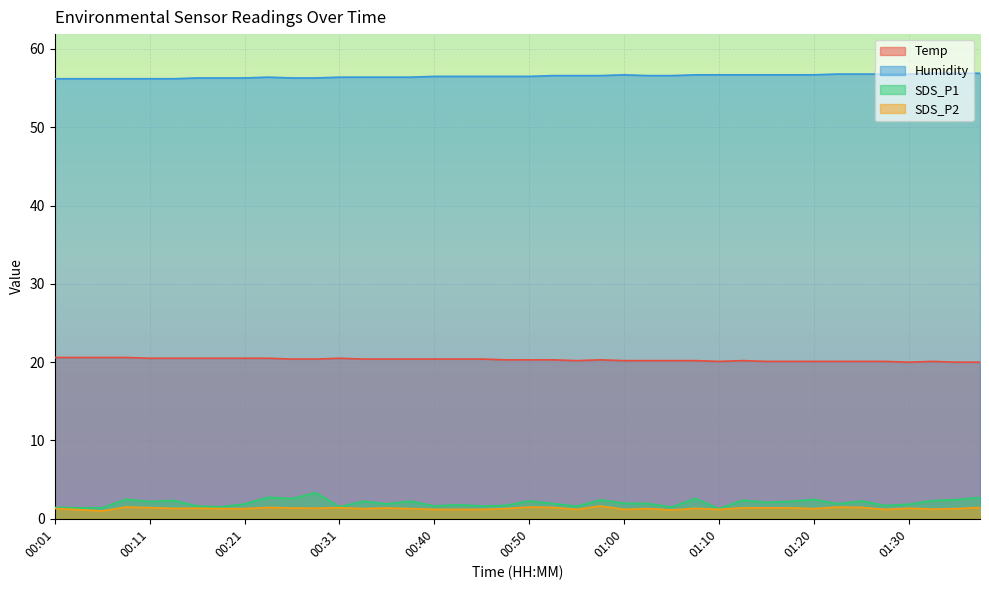

At how many categories does at least one series exceed 6?

40